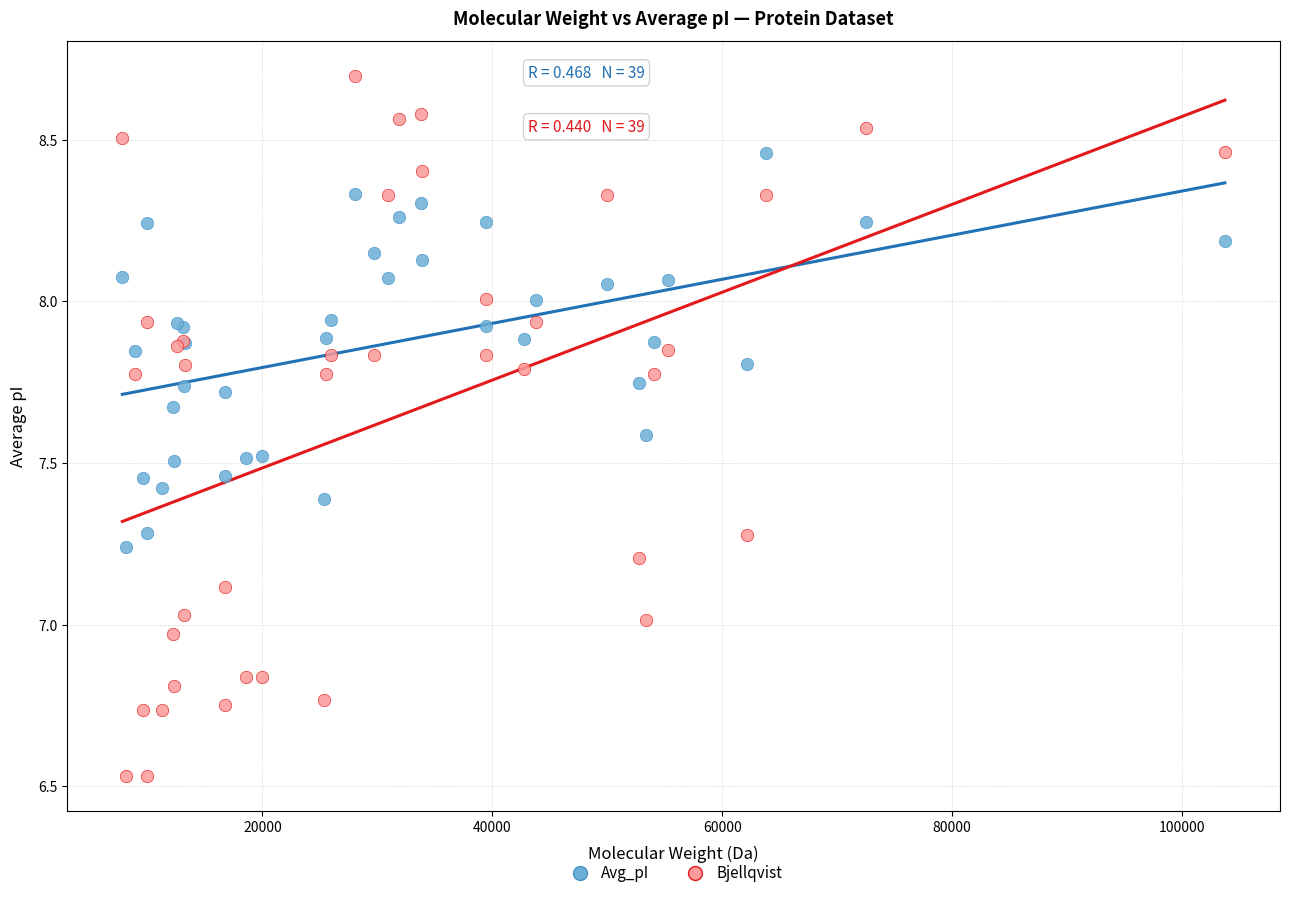

Which series has the largest Y range (max minus min)?

Bjellqvist